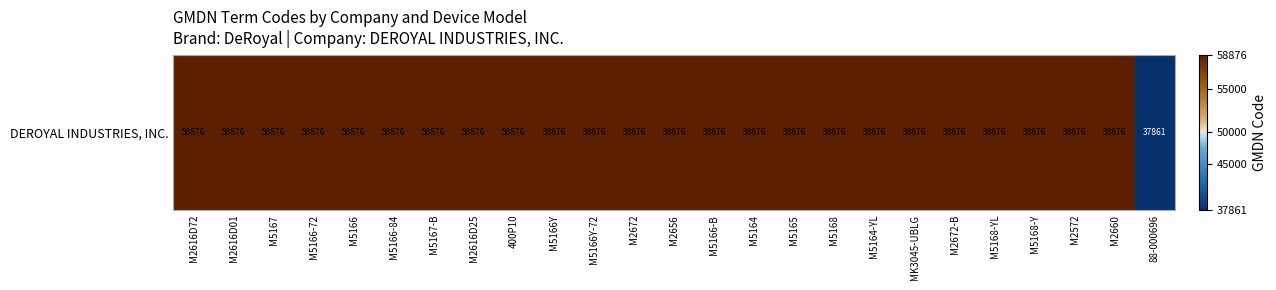

The chart shows a value of 37861 at 88-000696. True or false?

True